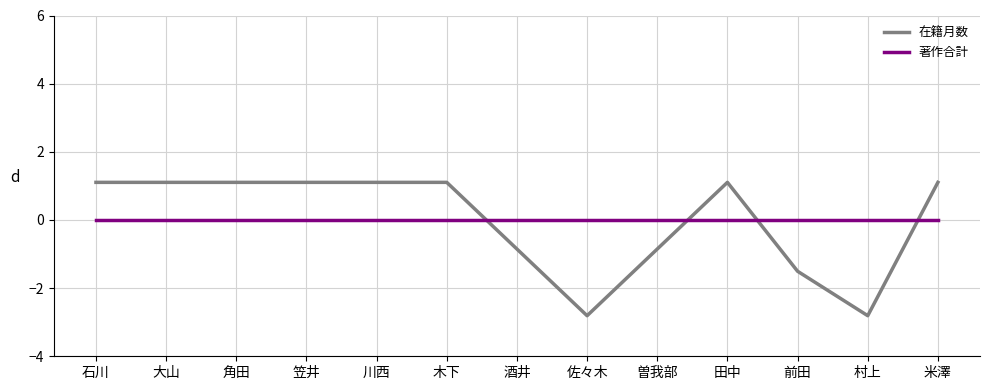

What is the smallest value displayed?

-2.8